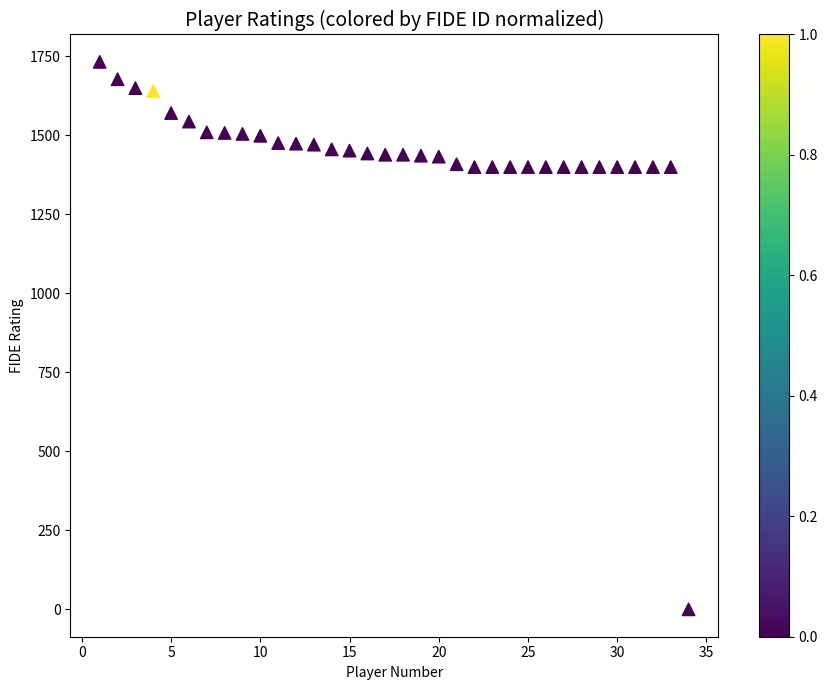

What is the range of Y values (max minus min)?

1733